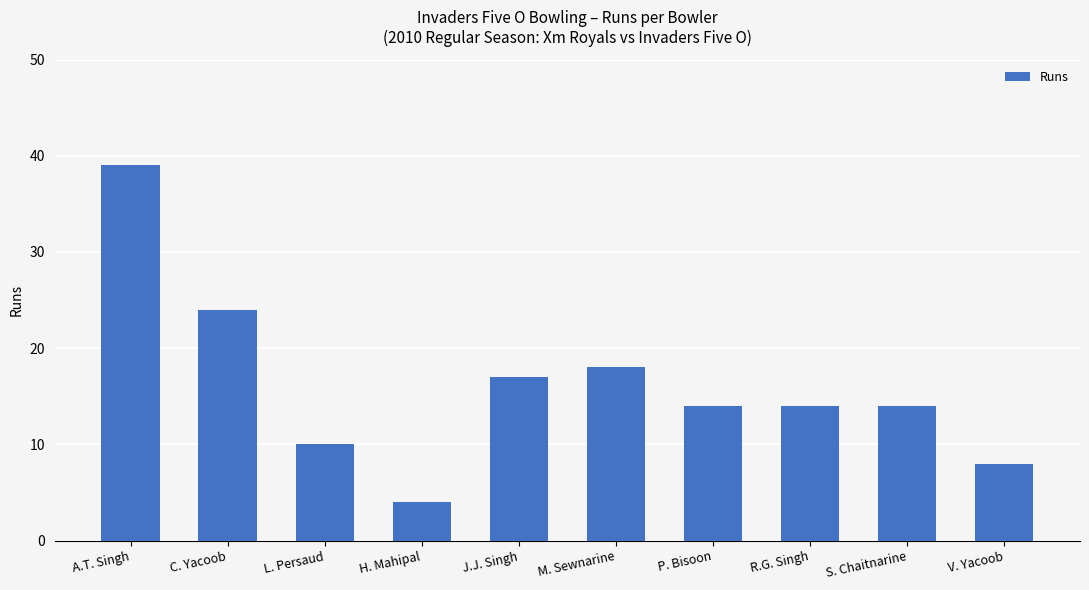

Reading left to right, transcribe all the data shown in this chart.

39	24	10	4	17	18	14	14	14	8